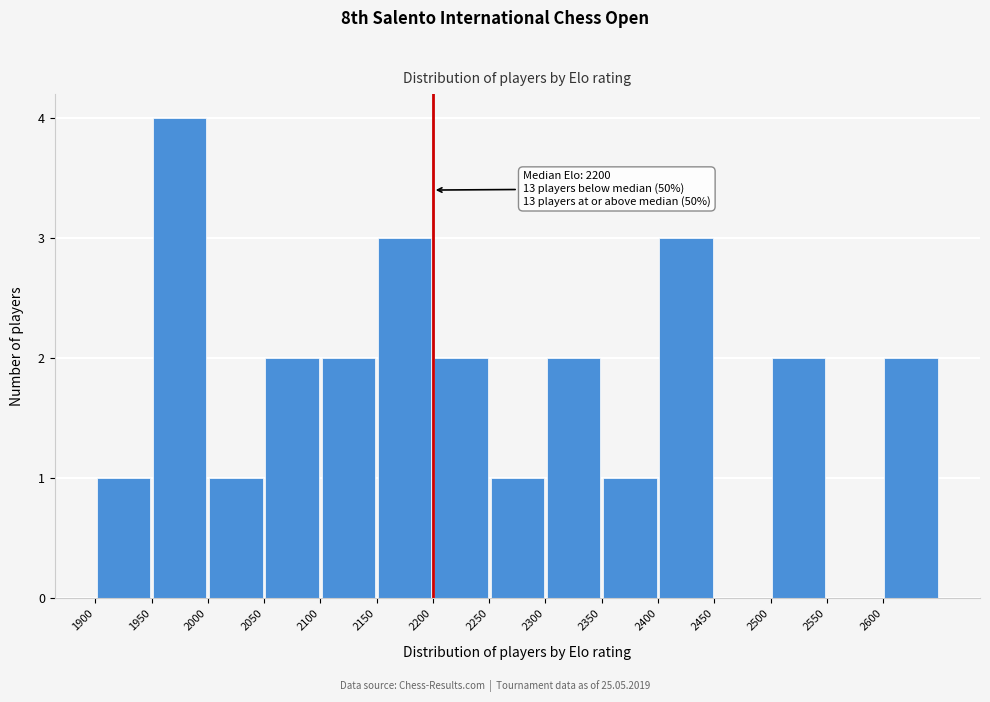

Over which range of the x-axis is the bar tallest?

1950 to 2000